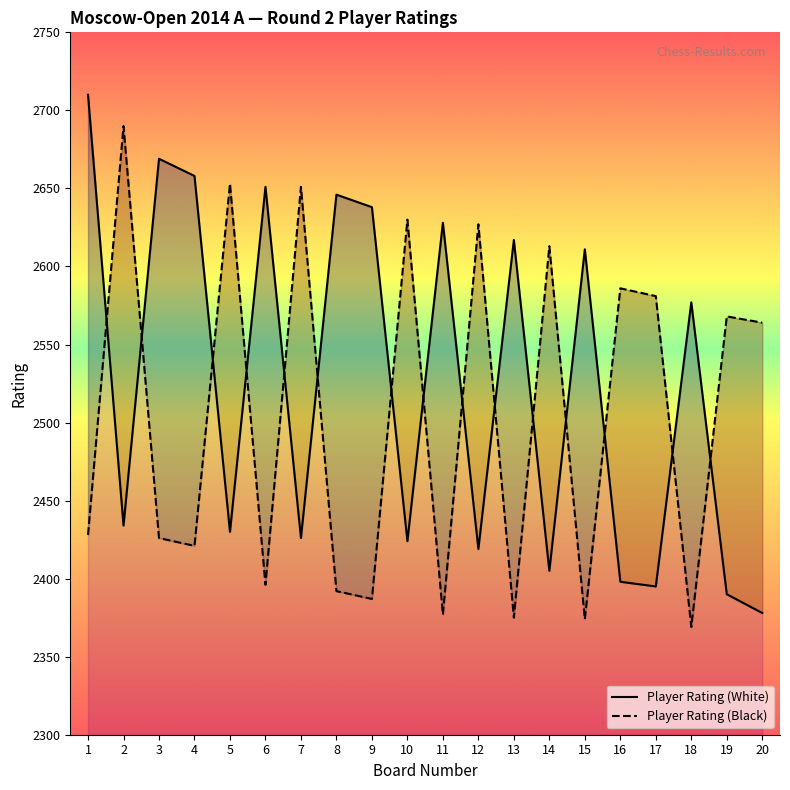

How many data points in Player Rating (White) are less than 2577?

10